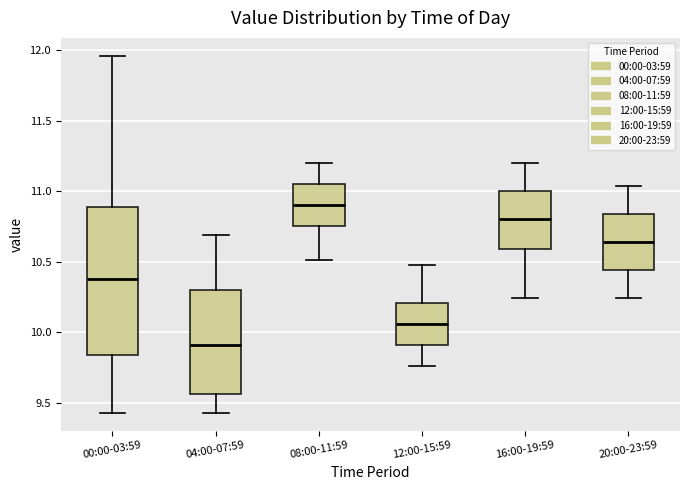

Which box's median line is the highest?

08:00-11:59